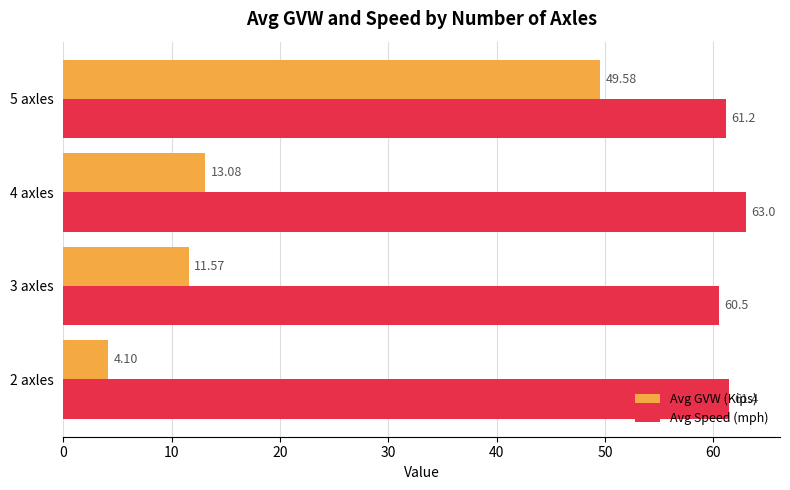

What is the difference between the maximum and minimum values in the Avg Speed (mph) series?

2.5